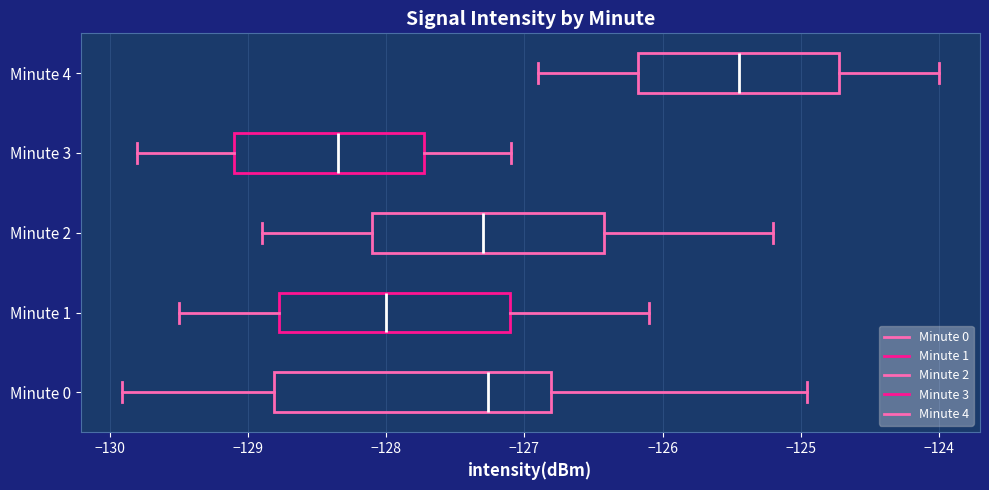

Where does the left whisker of the box for Minute 1 end on the x-axis? The values are not printed on the chart, so give them approximately, as read against the axis.

-129.5